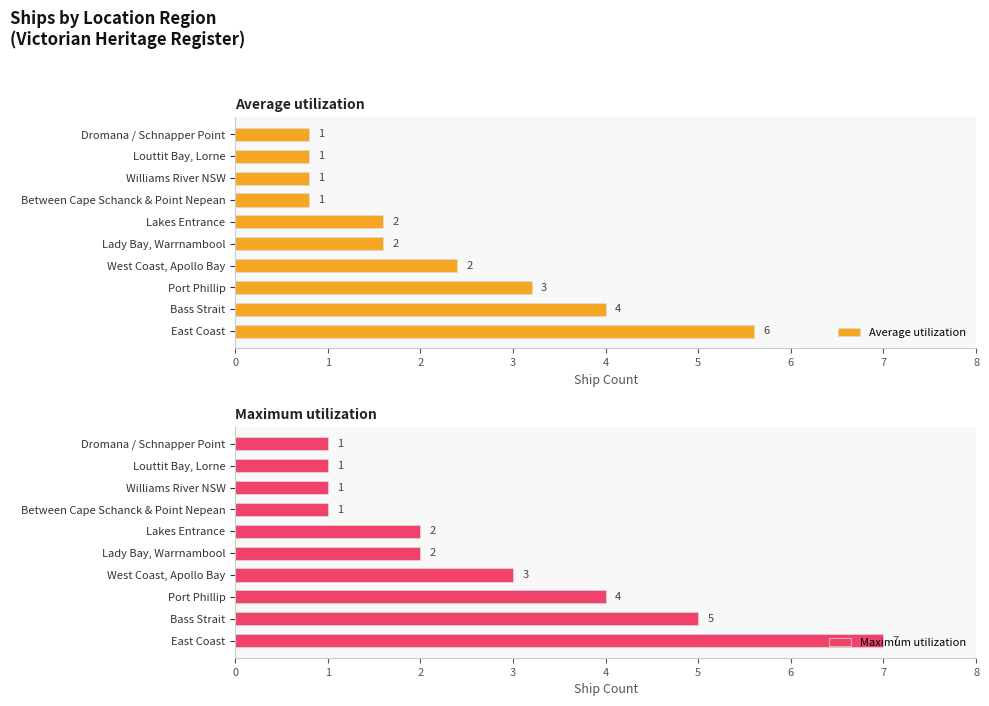

What is the difference between the Maximum utilization values at Port Phillip and Between Cape Schanck & Point Nepean?

3